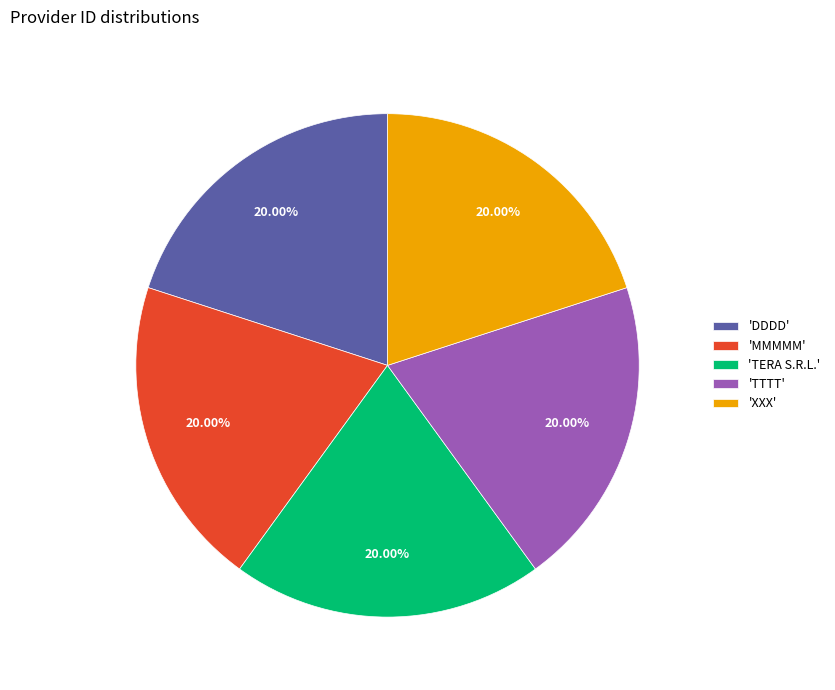

Is 'MMMMM' the majority of the pie?

No